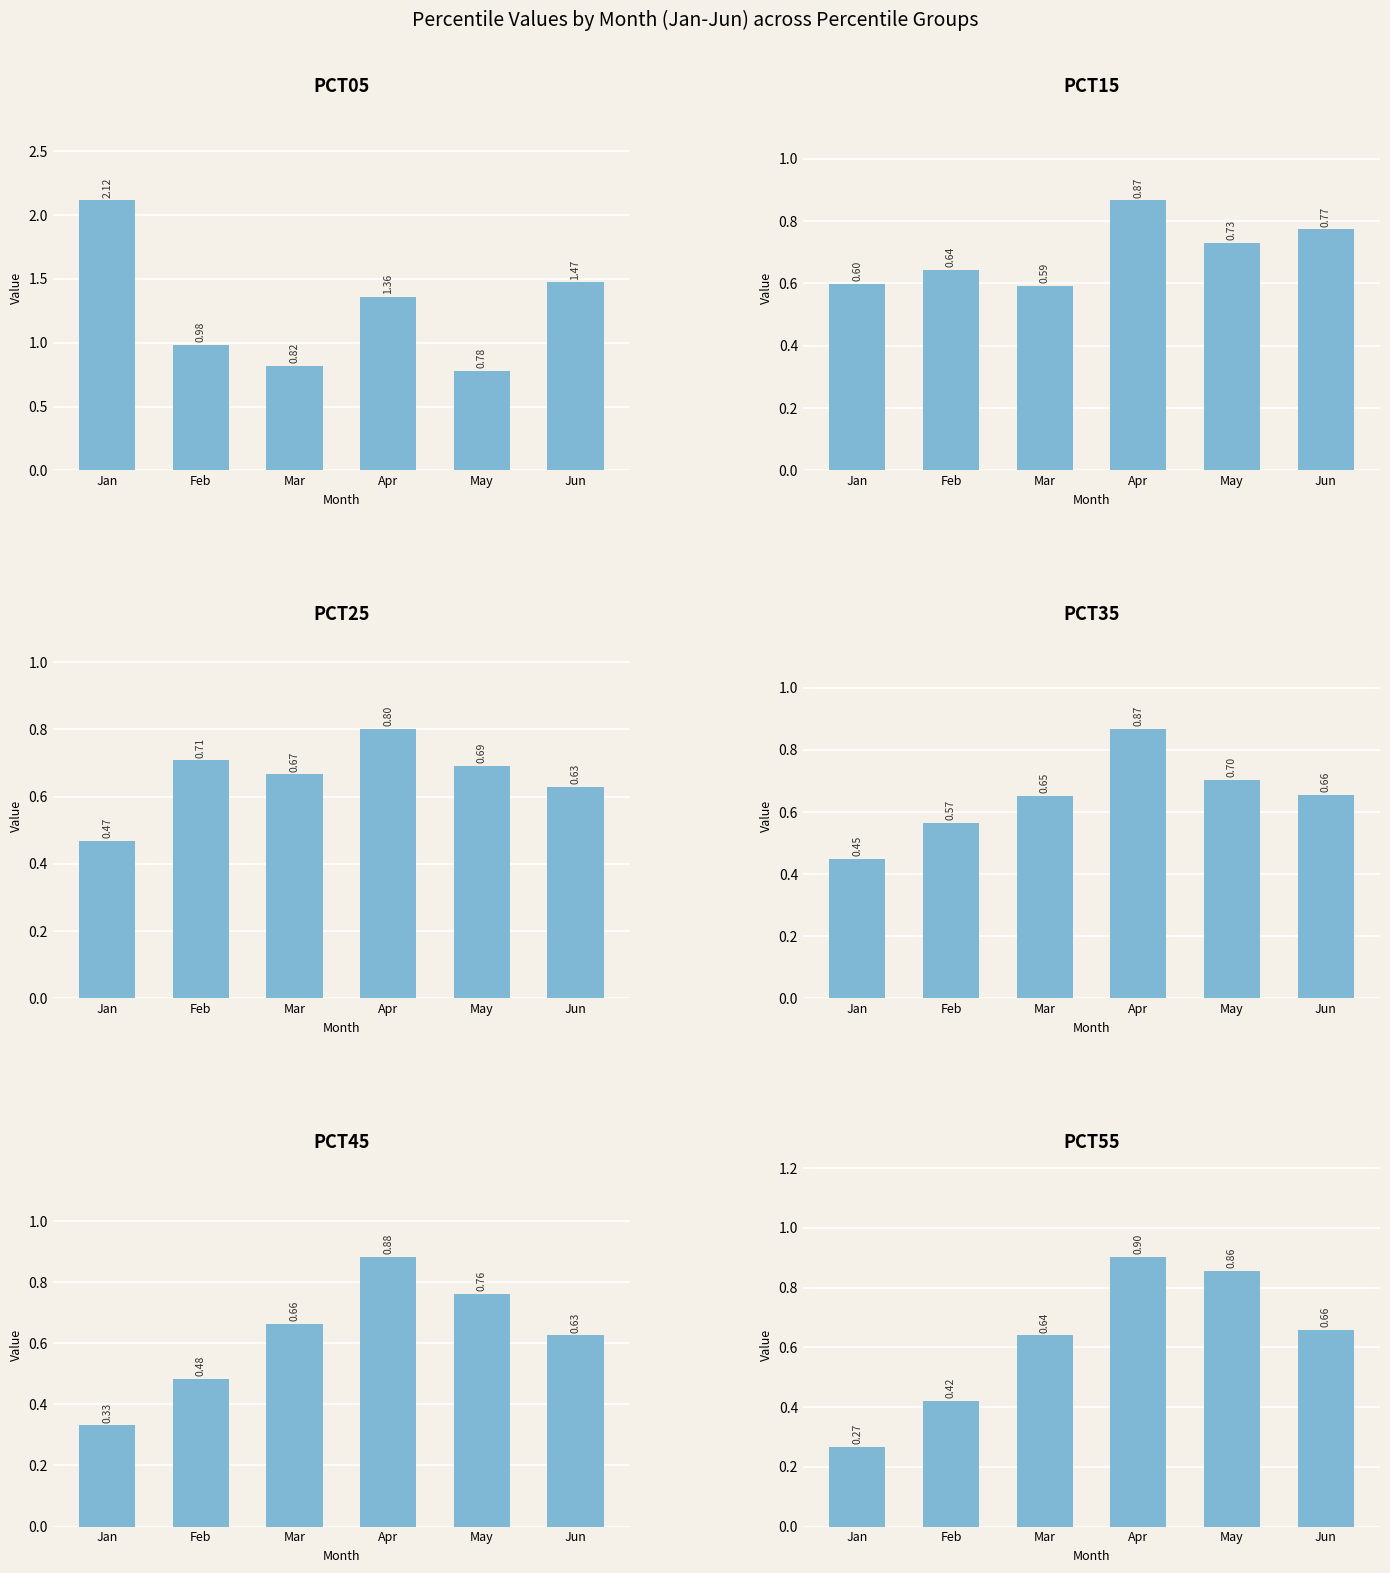

At which label is pct35 closest to 0?

Jan